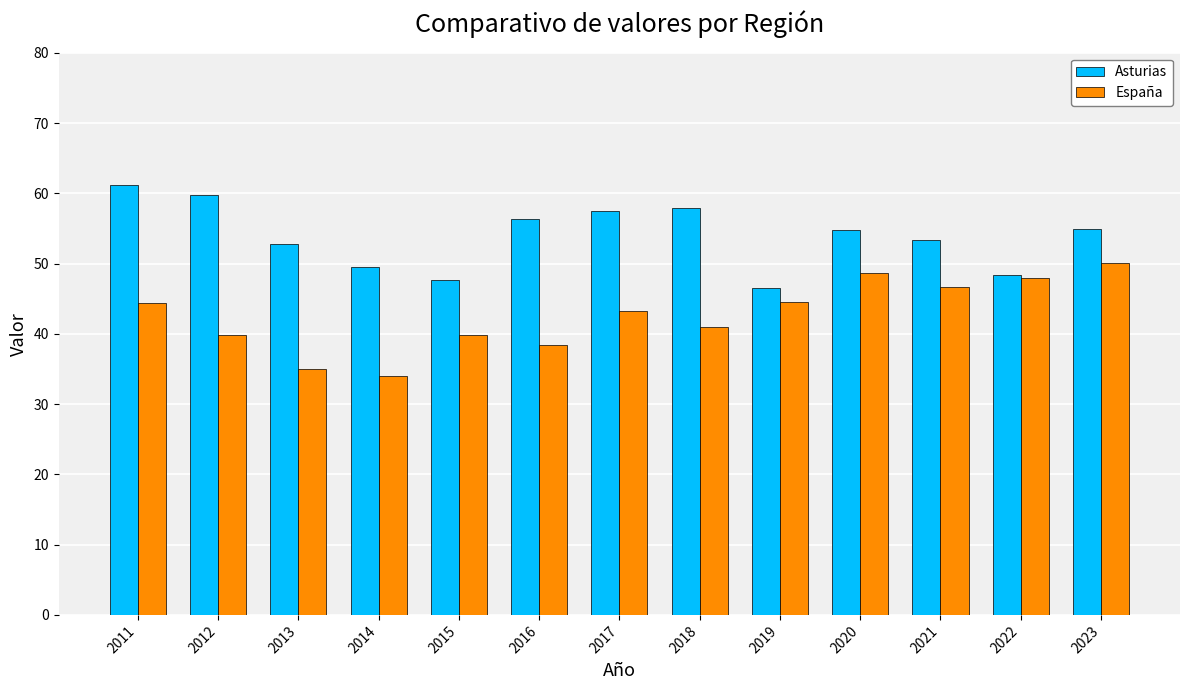

Is it true that España equals 12.0 at 2015?

False